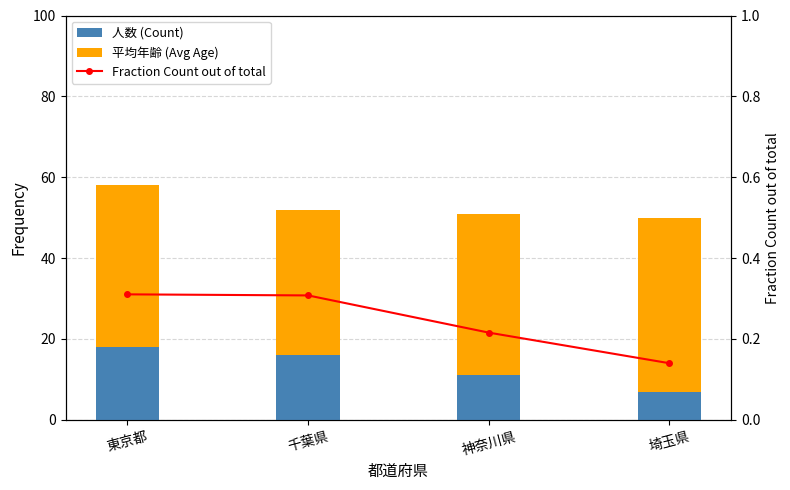

The 人数 (Count) series shows 29.0 at 東京都. True or false?

False